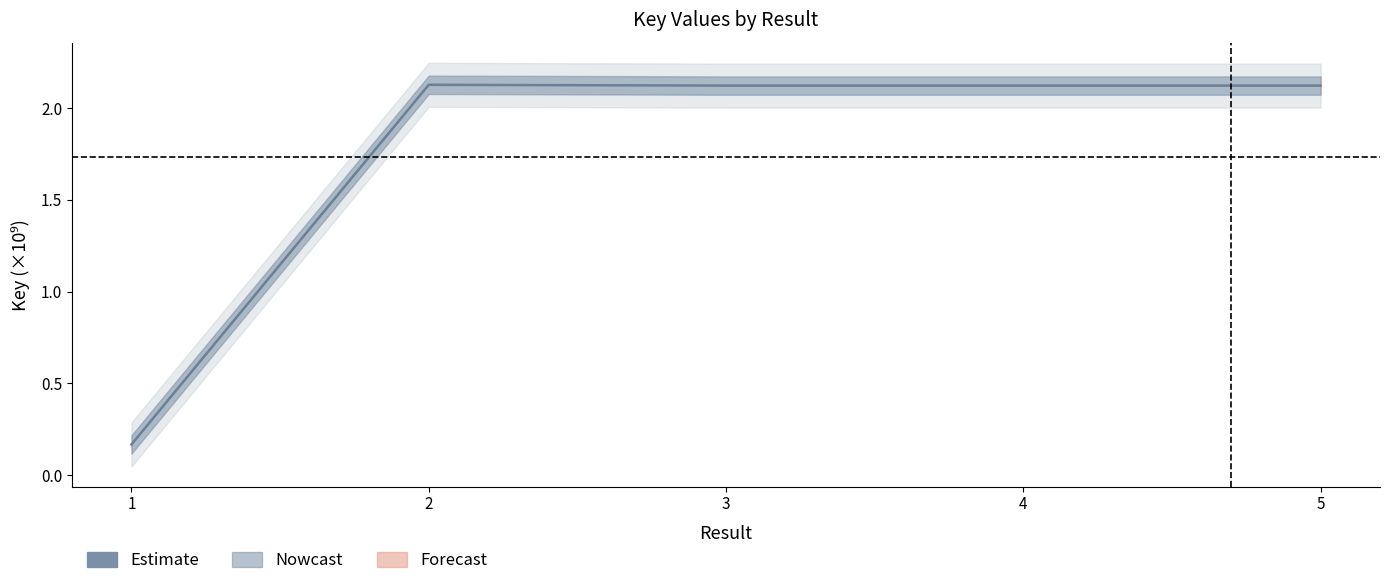

Reading right to left, transcribe all the data shown in this chart.

5=2.1	4=2.1	3=2.1	2=2.1	1=0.2